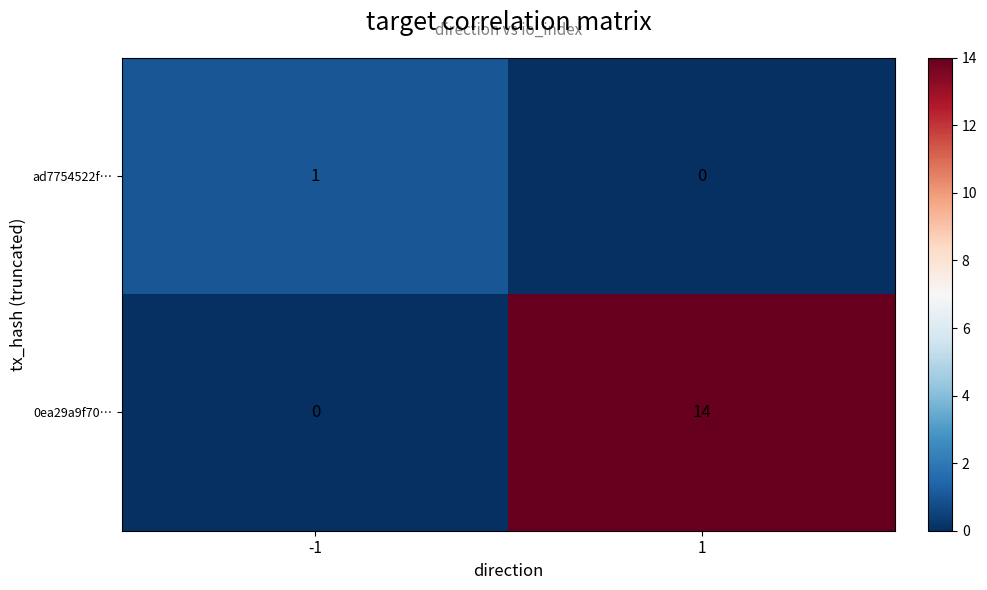

What is the total value across all series at -1?

1